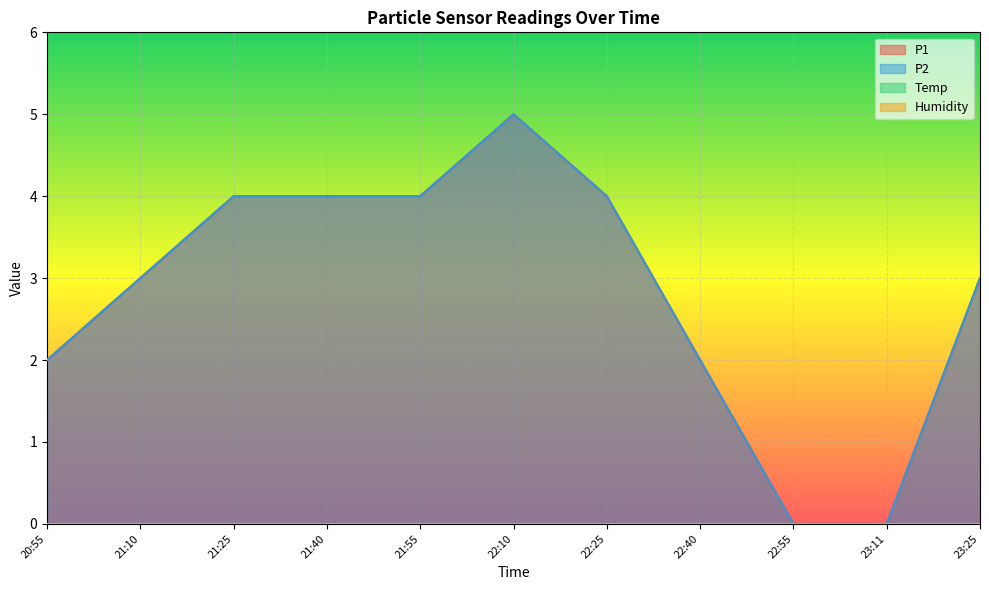

At 21:55, list the series in order from smallest to largest.

P1, P2